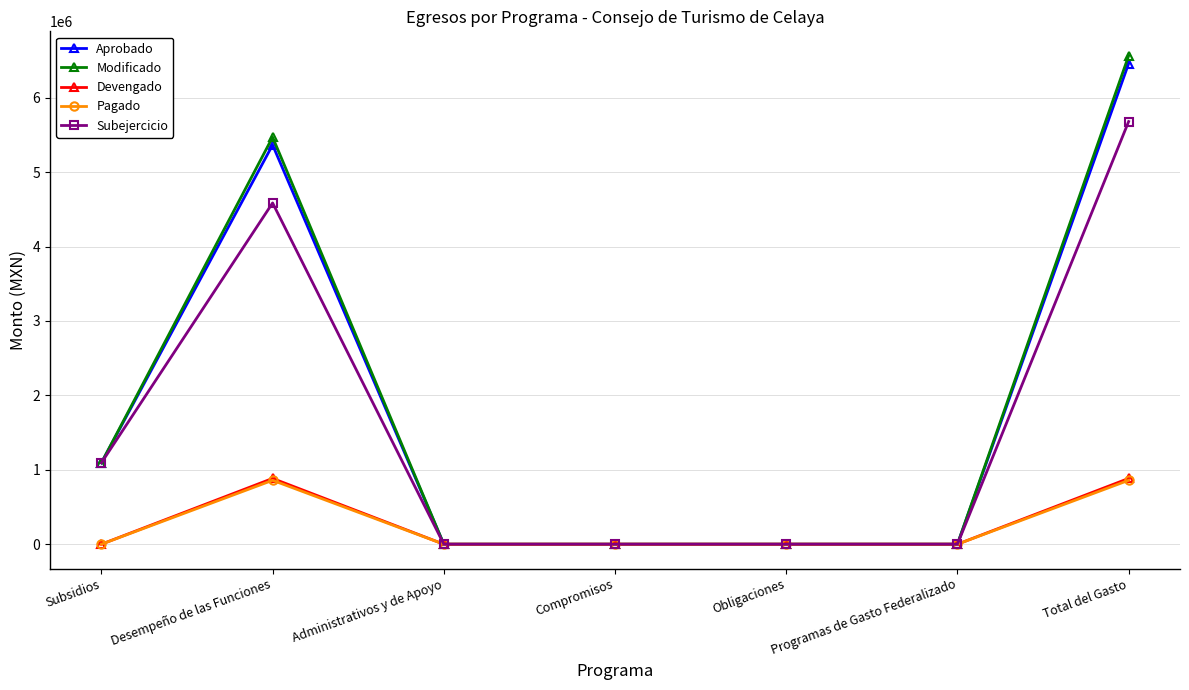

At which category does Subejercicio reach its first local peak?

Desempeño de las Funciones